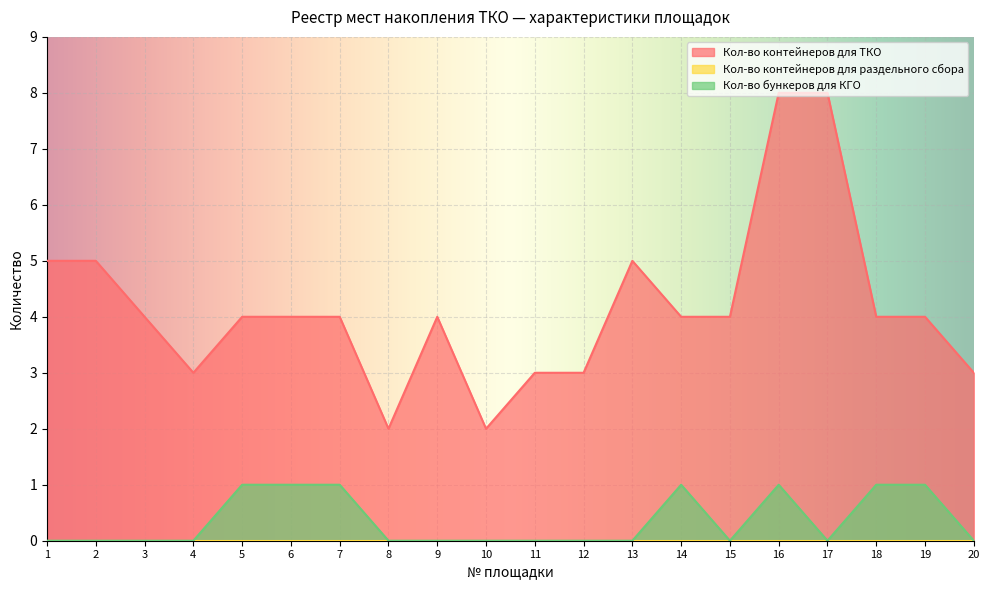

The Кол-во бункеров для КГО series shows 0 at 3. True or false?

True